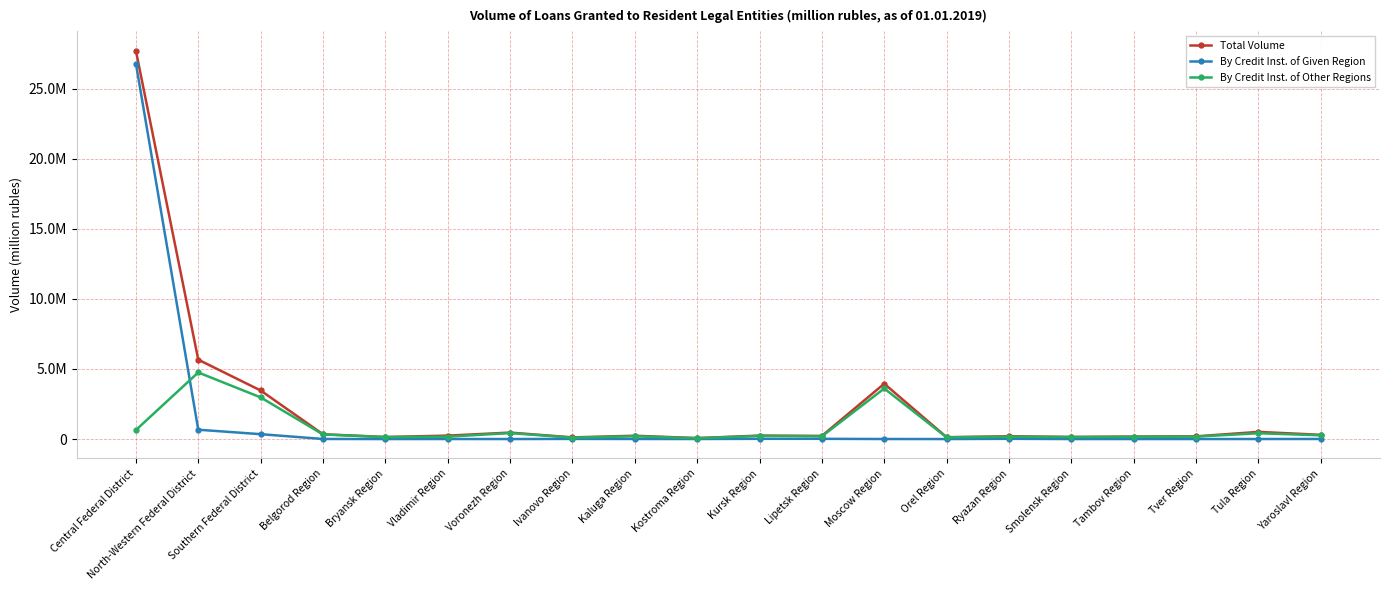

Reading right to left, list all the values displayed in this chart.

Total Volume: 301533	510443	193122	178326	150184	200045	132424	3948062	224567	246882	67670	236167	118308	461372	244484	146469	342596	3465084	5664167	27706119
By Credit Inst. of Given Region: 5224	1649	288	1280	0	16788	0	1912	16050	15955	3204	5230	9289	0	2017	0	5418	347637	665284	26787404
By Credit Inst. of Other Regions: 266231	412708	172799	157958	141295	167594	121490	3607237	192634	222812	58376	201184	100756	425266	168609	137685	328175	2973459	4750185	644403